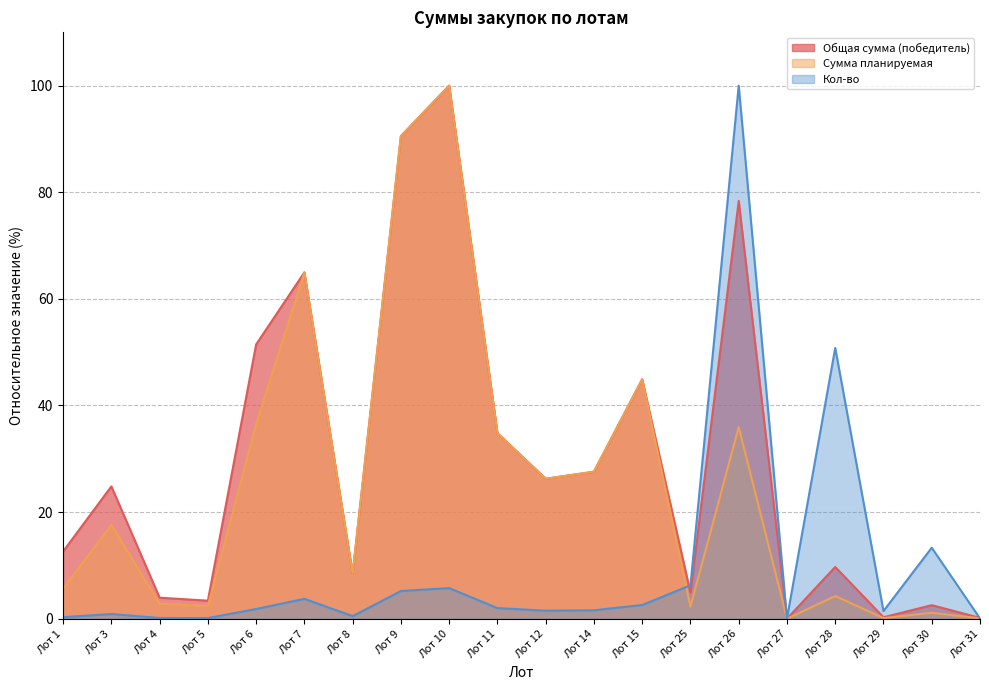

What is the average value of the Сумма планируемая series?

25.3